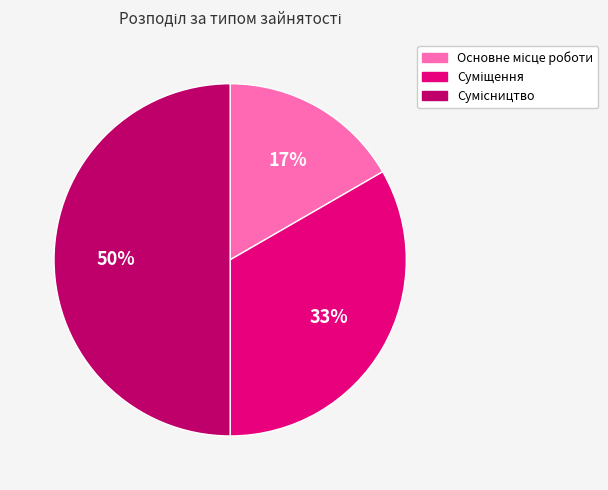

Count the number of slices in the pie.

3